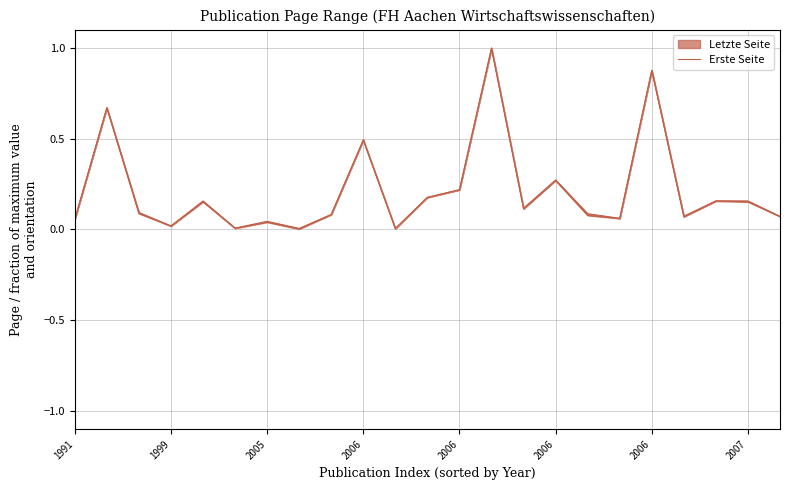

What is the average value?

0.2